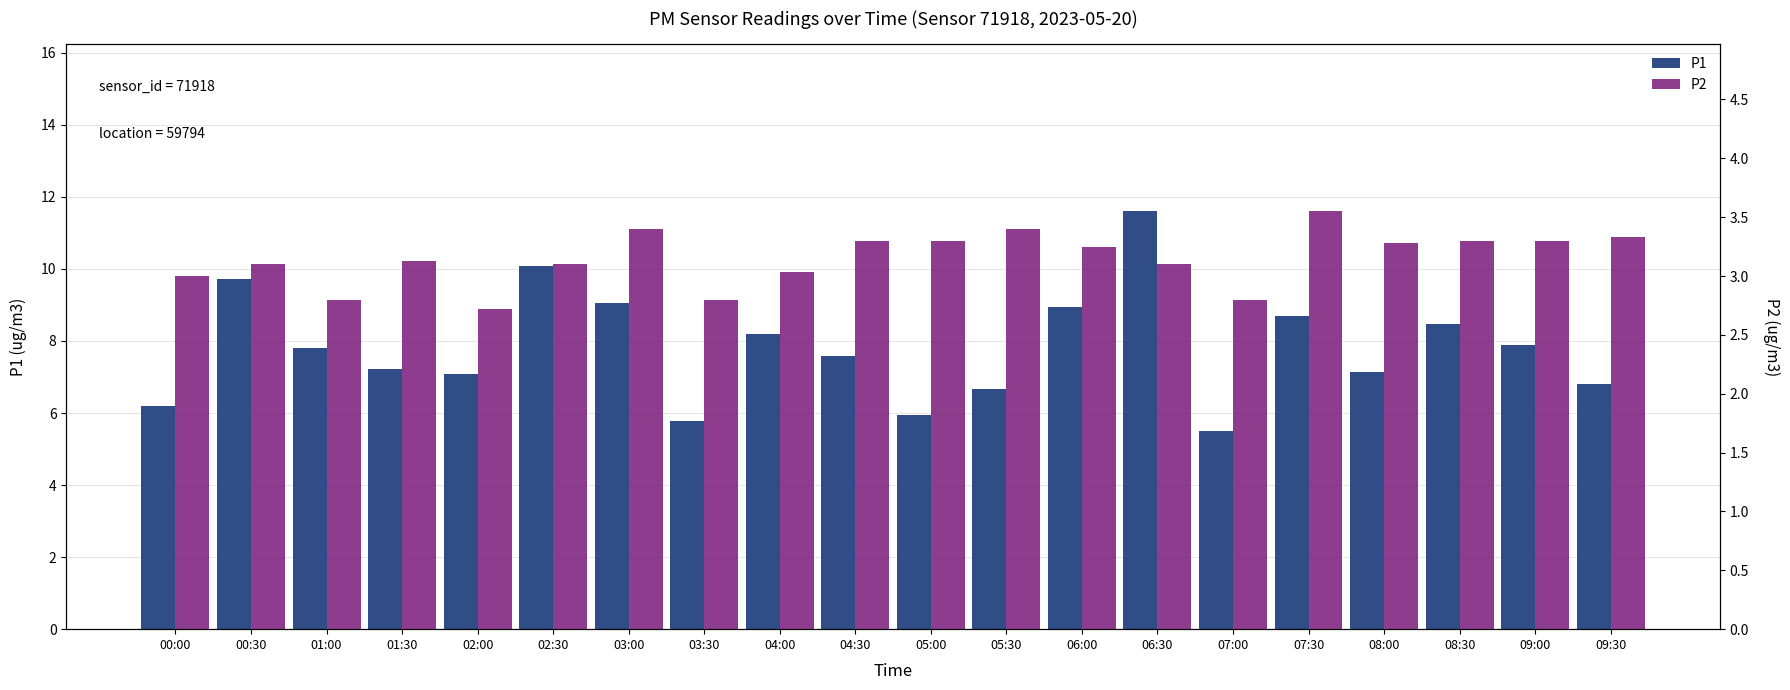

What is the sum of the P1 values at 09:30 and 08:00?

13.9